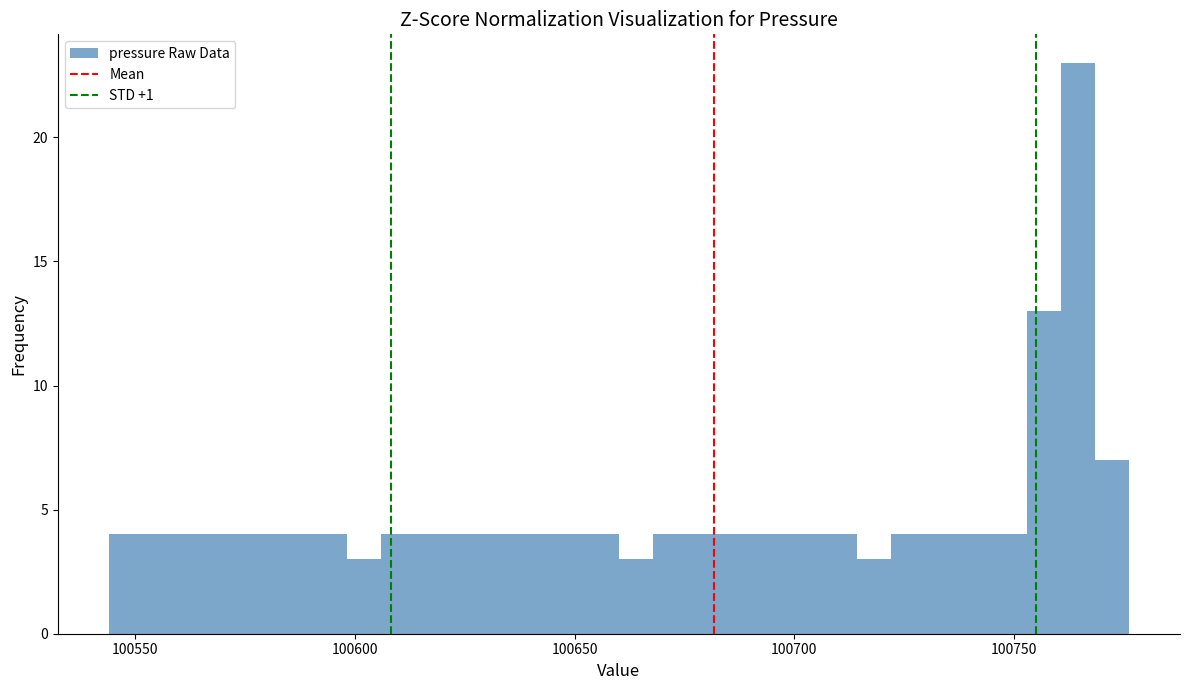

Around what value on the x-axis is the tallest bar? Give the approximate position of its centre, as read against the axis.

100765